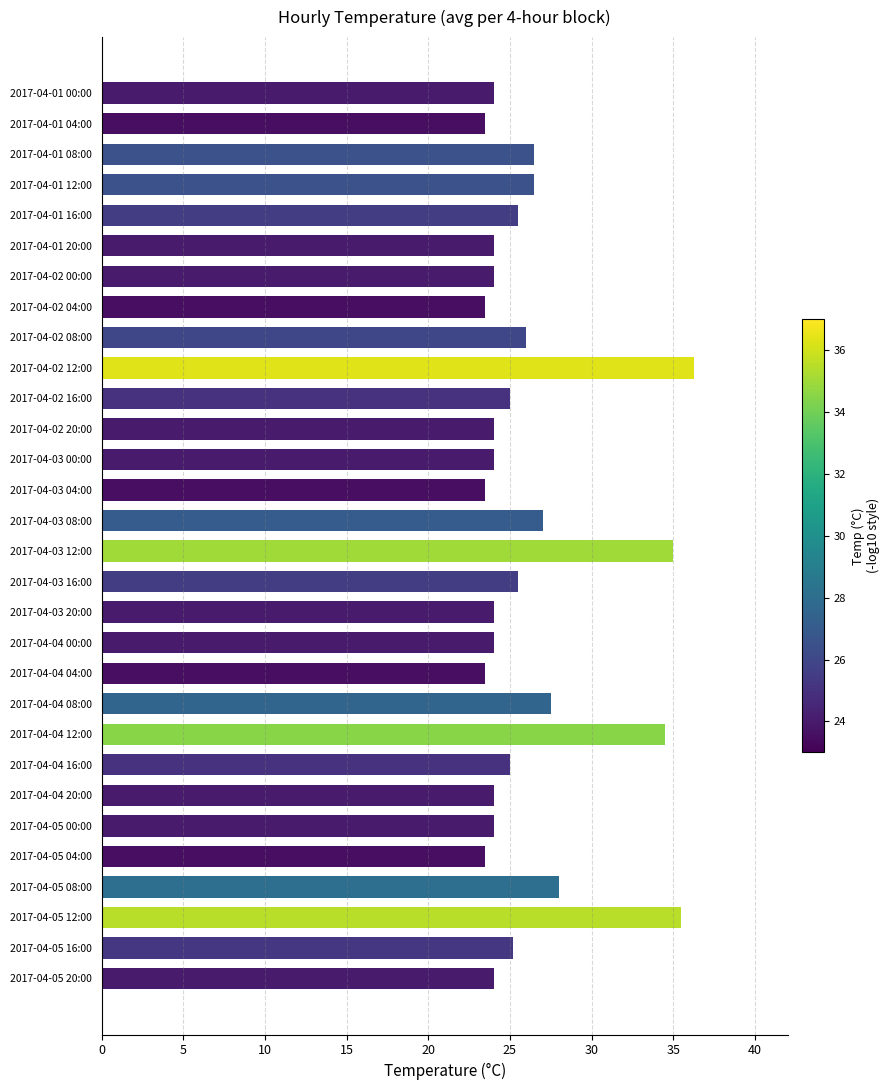

What is the sum of all values?

786.5